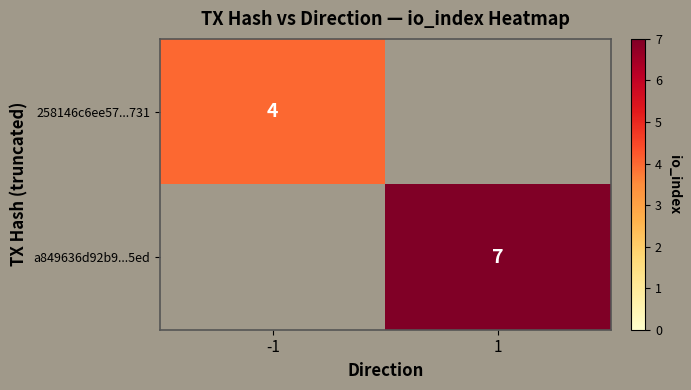

True or false: 258146c6ee57...731 has a value of 4 at -1.

True